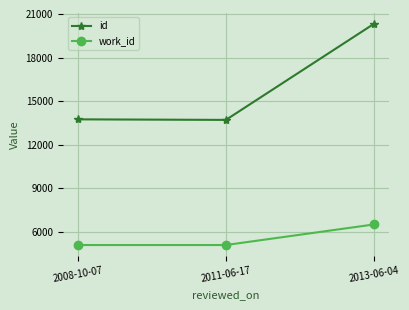

What is the minimum value shown in the chart?

5088